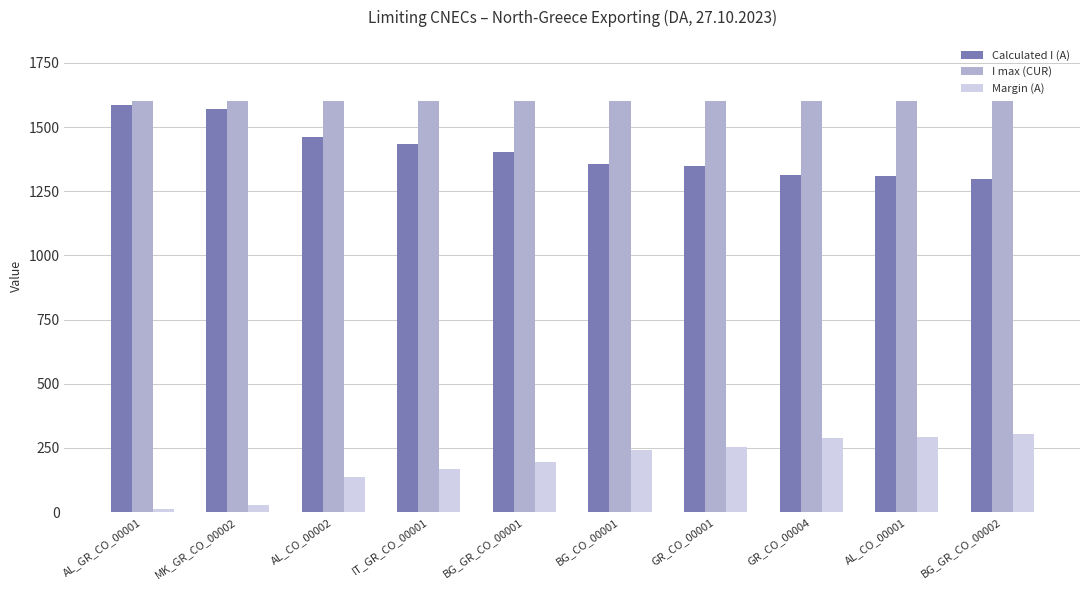

What is the highest value of the Calculated I (A) series?

1587